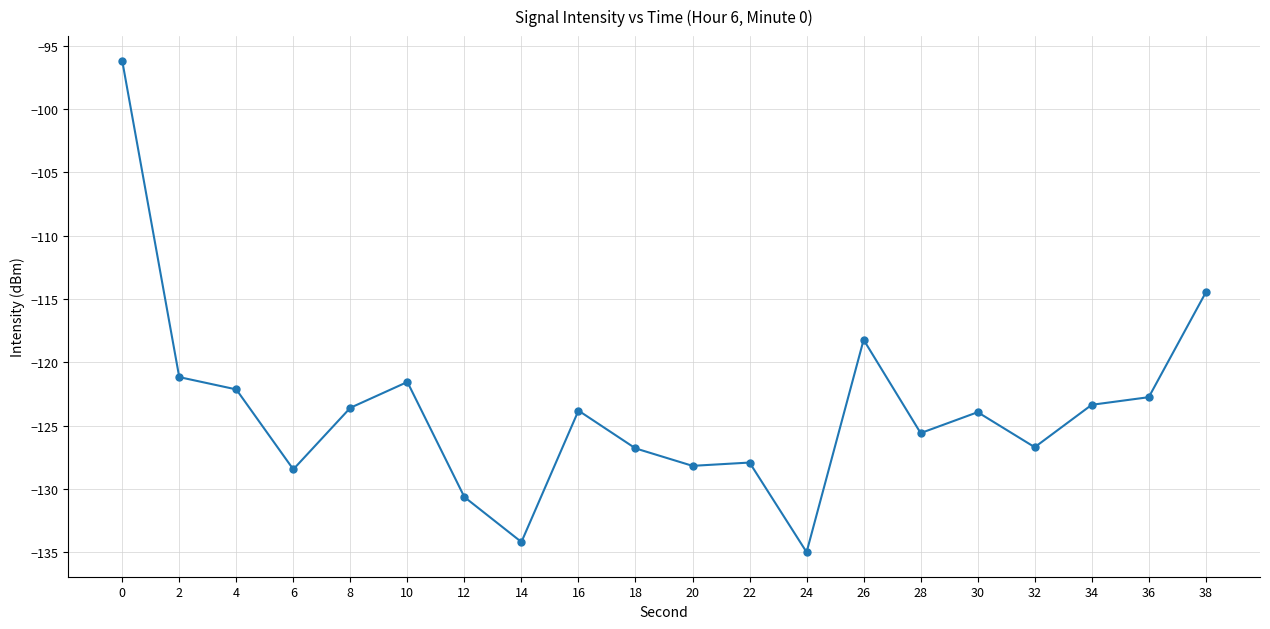

How many distinct data groups are displayed?

1